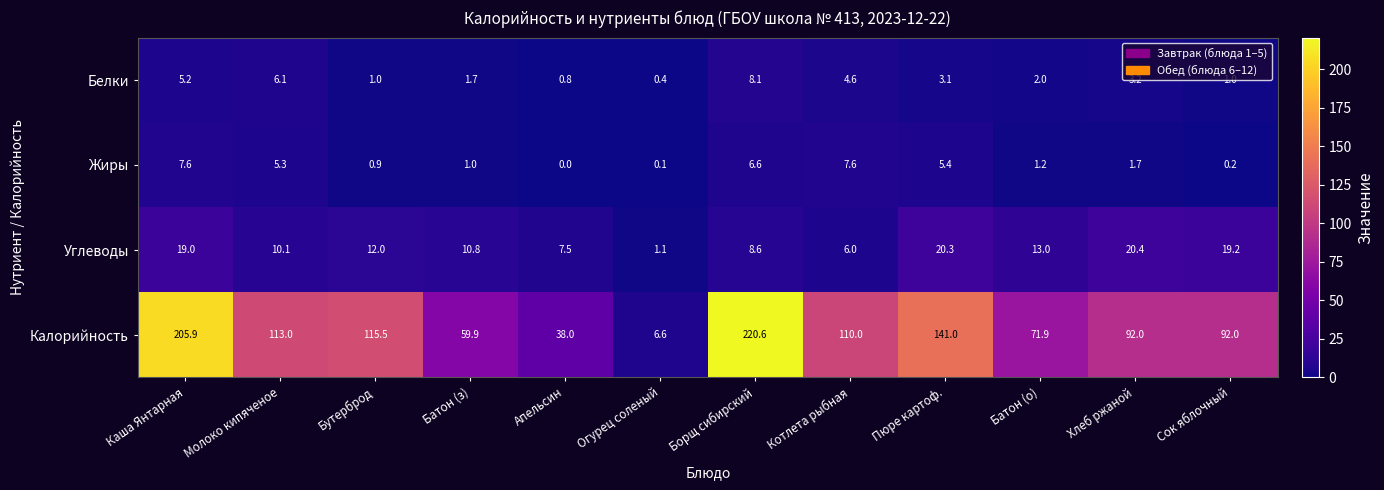

Rank the series by their maximum value, from highest to lowest.

Калорийность, Углеводы, Белки, Жиры